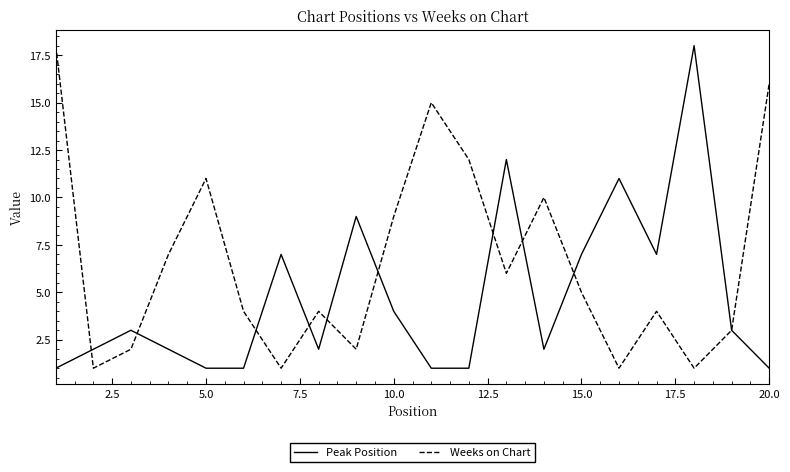

Rank the series by their average value, from lowest to highest.

Peak Position, Weeks on Chart